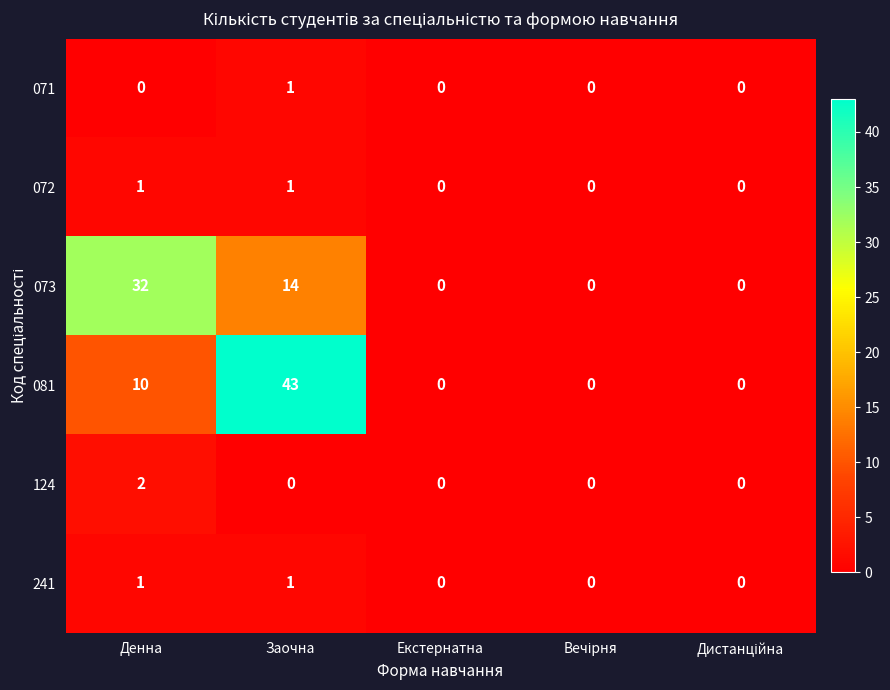

Count the 081 values in the range 0 to 10.

4